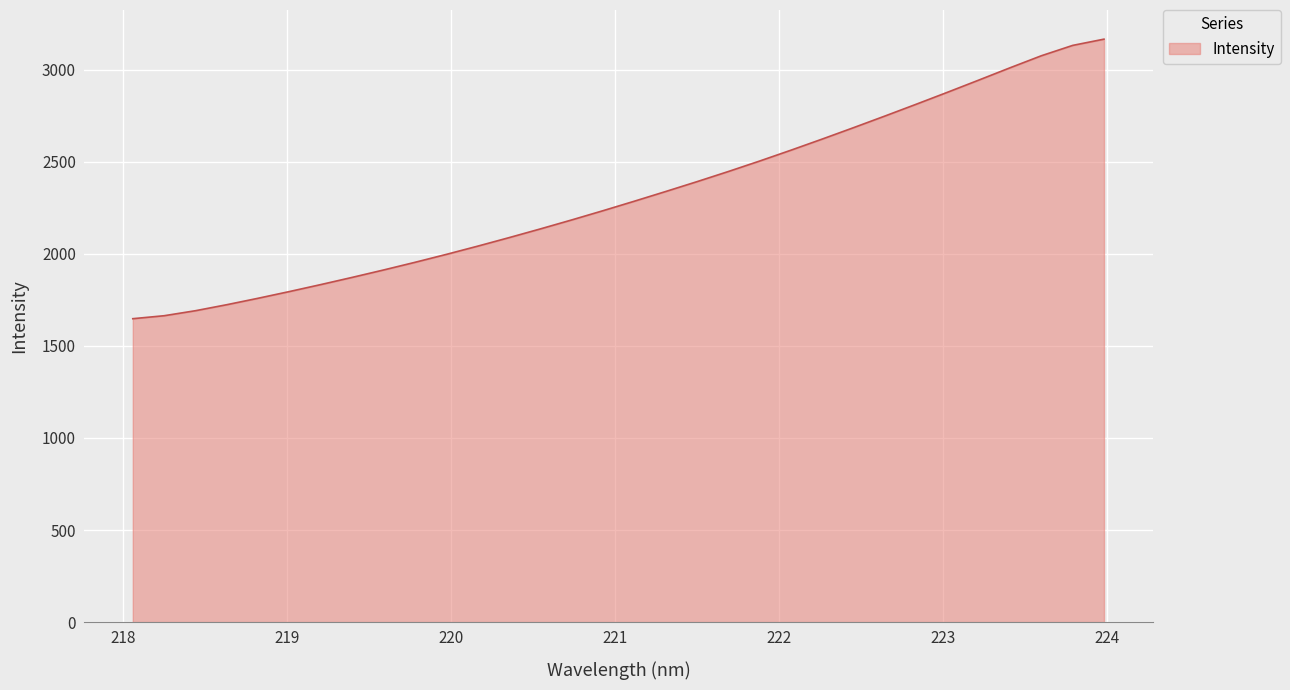

What is the difference between the maximum and minimum values?

1517.9